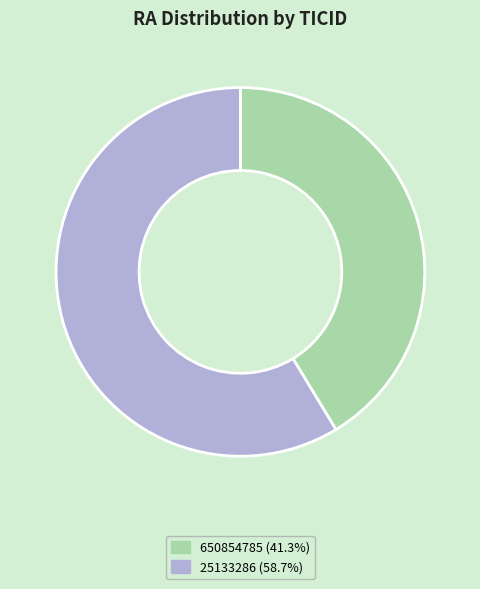

Which category accounts for the majority?

25133286